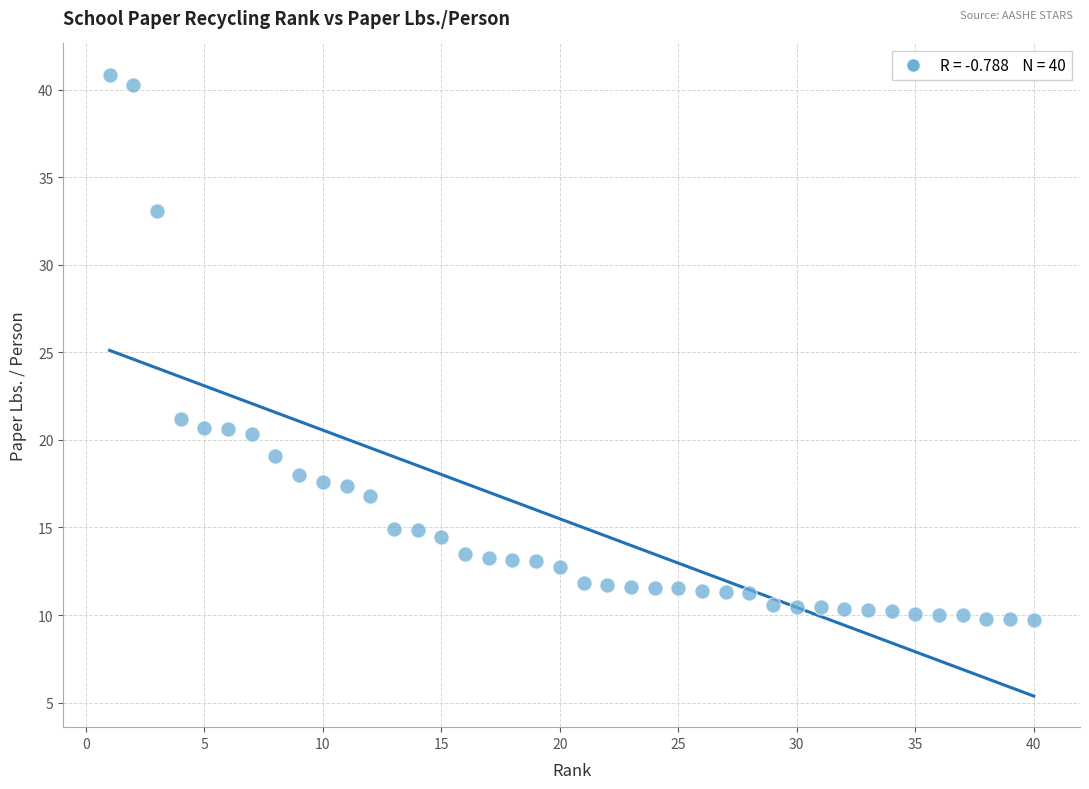

What is the range of Y values (max minus min)?

31.1